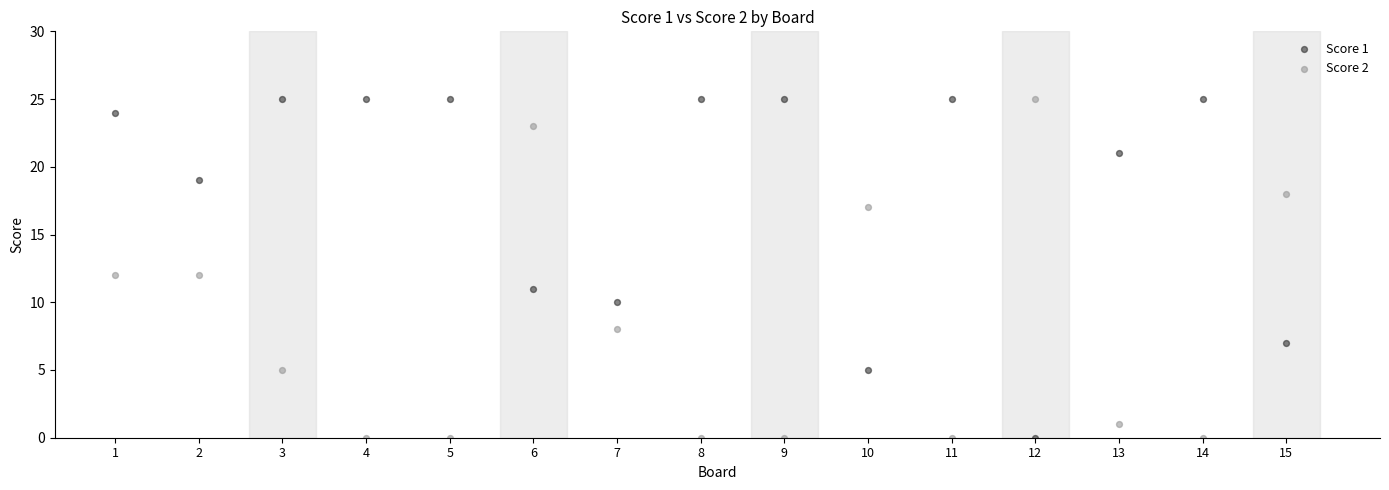

Across all data points, what is the range of Y values (max minus min)?

25